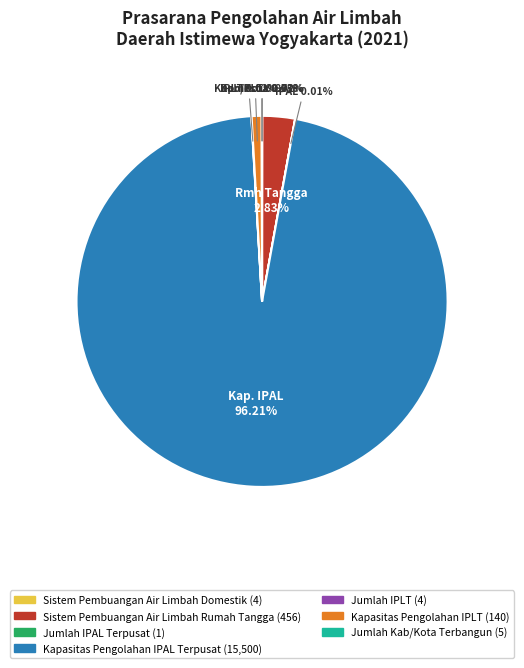

To the nearest percent, what is the difference between the largest and smallest slice percentages?

96%